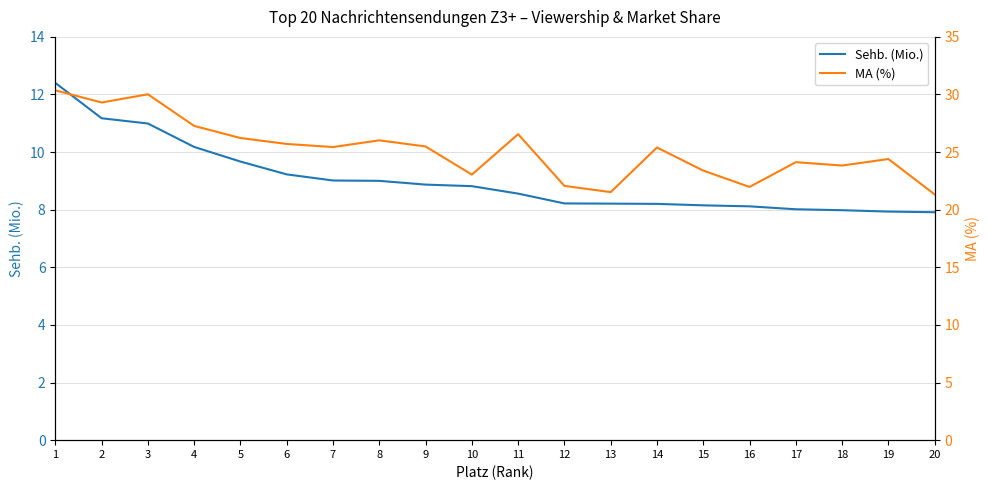

Reading right to left, list all the values displayed in this chart.

Sehb. (Mio.): 7.9	7.9	8.0	8.0	8.1	8.2	8.2	8.2	8.2	8.6	8.8	8.9	9.0	9.0	9.2	9.7	10.2	11.0	11.2	12.4
MA (%): 21.3	24.4	23.8	24.1	22.0	23.4	25.4	21.5	22.1	26.6	23.0	25.5	26.0	25.4	25.7	26.2	27.3	30.0	29.3	30.4